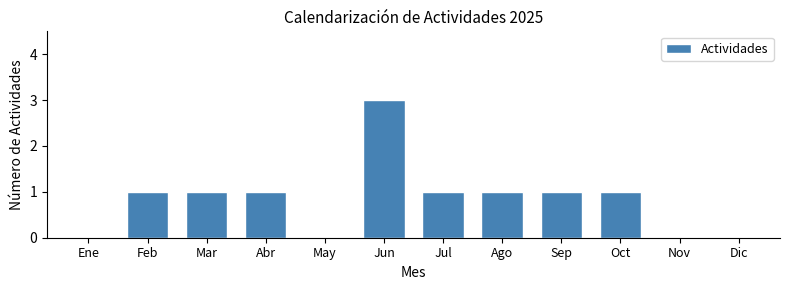

Reading left to right, what are all the values shown in this chart?

Ene=0	Feb=1	Mar=1	Abr=1	May=0	Jun=3	Jul=1	Ago=1	Sep=1	Oct=1	Nov=0	Dic=0